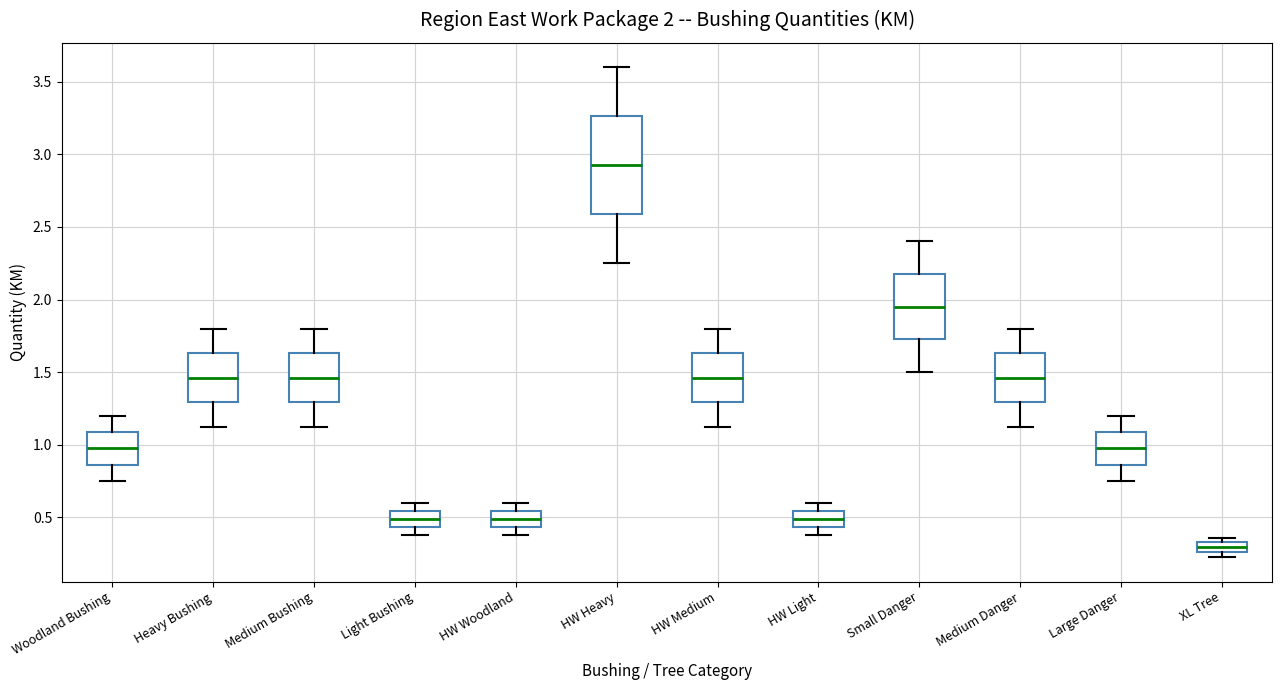

Comparing the boxes themselves (not the whiskers), which one is the tallest?

HW Heavy